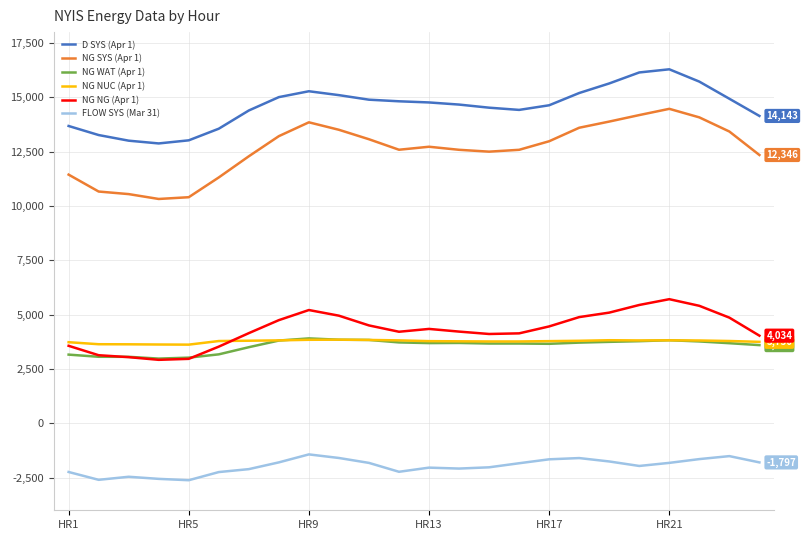

What is the minimum value for NG NUC (Apr 1)?

3621